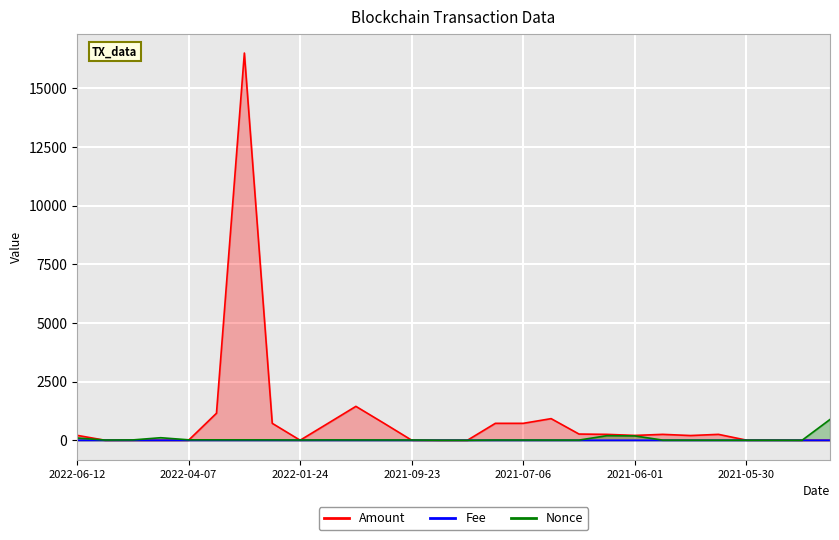

Which series has the largest total across all categories?

Amount